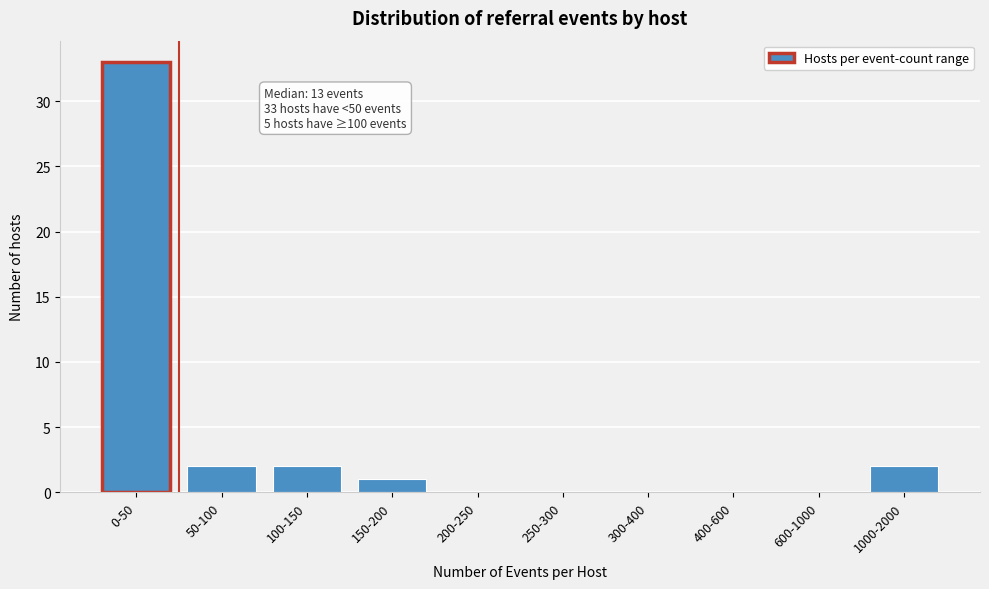

Reading left to right, transcribe all the data shown in this chart.

0-50=33	50-100=2	100-150=2	150-200=1	200-250=0	250-300=0	300-400=0	400-600=0	600-1000=0	1000-2000=2